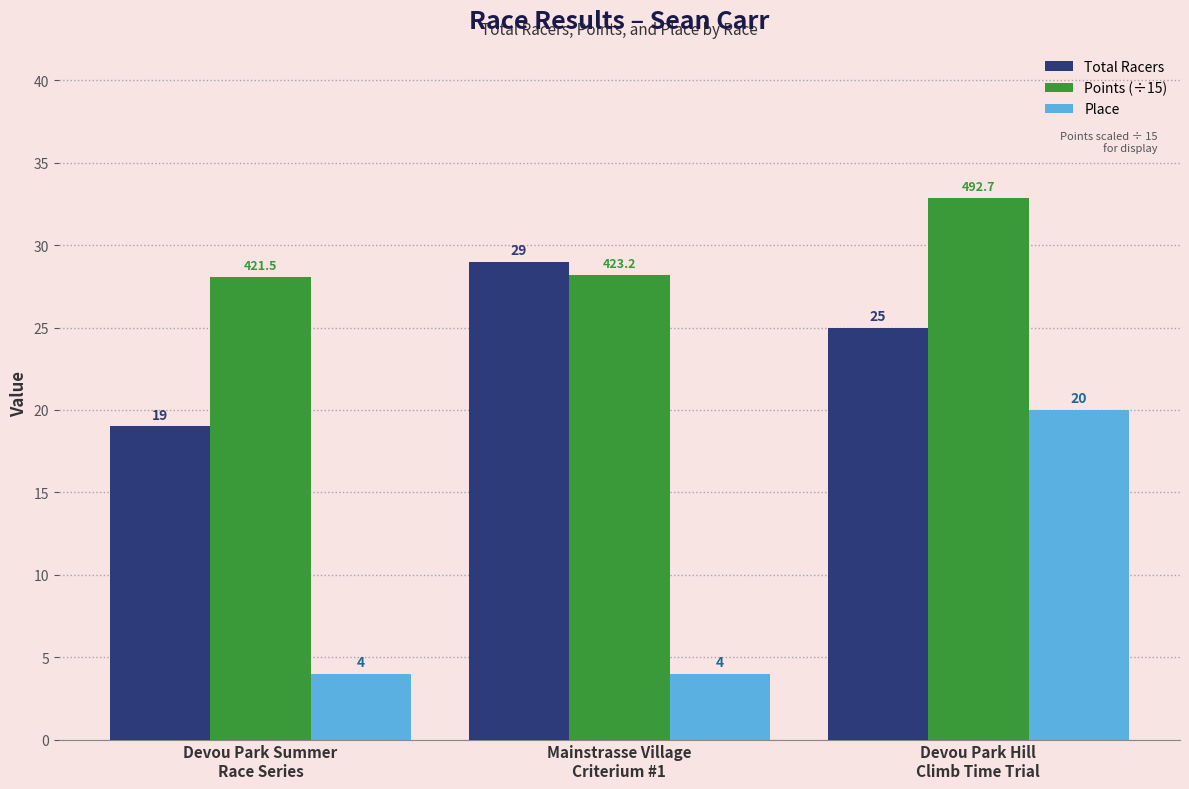

What is the minimum value for Points (÷15)?

28.1